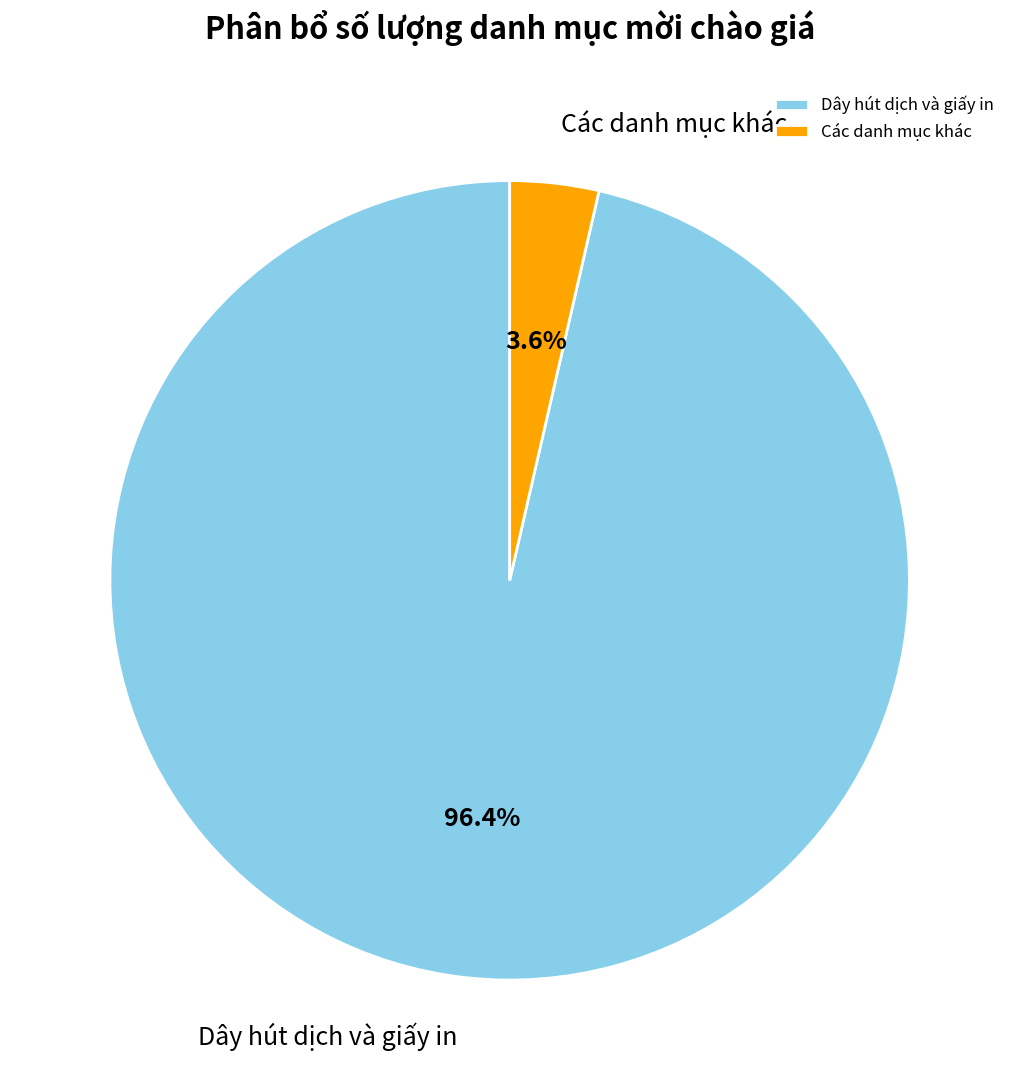

How many segments does this pie chart have?

2